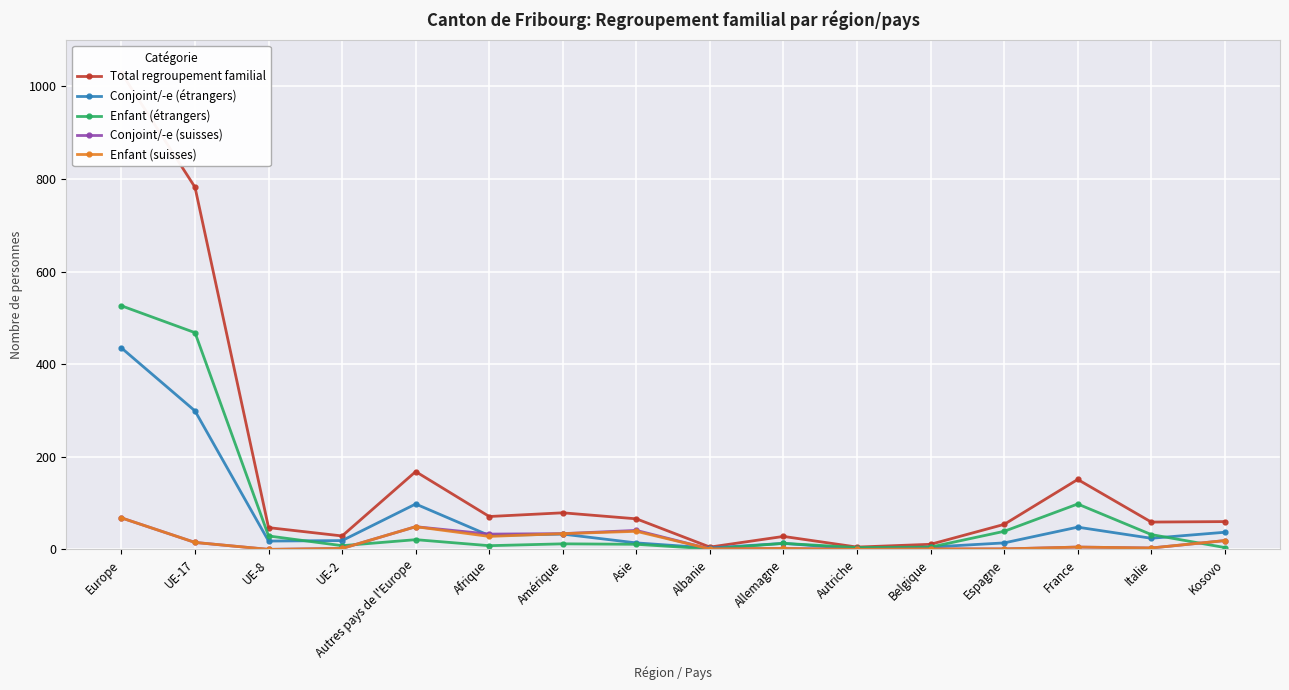

Reading left to right, list all the values displayed in this chart.

Total regroupement familial: Europe=1029	UE-17=782	UE-8=47	UE-2=29	Autres pays de l'Europe=168	Afrique=71	Amérique=79	Asie=66	Albanie=5	Allemagne=28	Autriche=5	Belgique=11	Espagne=54	France=151	Italie=59	Kosovo=60
Conjoint/-e (étrangers): Europe=435	UE-17=299	UE-8=18	UE-2=19	Autres pays de l'Europe=98	Afrique=30	Amérique=33	Asie=14	Albanie=3	Allemagne=13	Autriche=1	Belgique=5	Espagne=14	France=48	Italie=24	Kosovo=37
Enfant (étrangers): Europe=526	UE-17=468	UE-8=29	UE-2=8	Autres pays de l'Europe=21	Afrique=8	Amérique=12	Asie=11	Albanie=1	Allemagne=13	Autriche=4	Belgique=5	Espagne=39	France=98	Italie=32	Kosovo=4
Conjoint/-e (suisses): Europe=68	UE-17=15	UE-8=0	UE-2=2	Autres pays de l'Europe=49	Afrique=33	Amérique=34	Asie=41	Albanie=1	Allemagne=2	Autriche=0	Belgique=1	Espagne=1	France=5	Italie=3	Kosovo=19
Enfant (suisses): Europe=68	UE-17=15	UE-8=0	UE-2=2	Autres pays de l'Europe=49	Afrique=28	Amérique=34	Asie=39	Albanie=1	Allemagne=2	Autriche=0	Belgique=1	Espagne=1	France=5	Italie=3	Kosovo=19